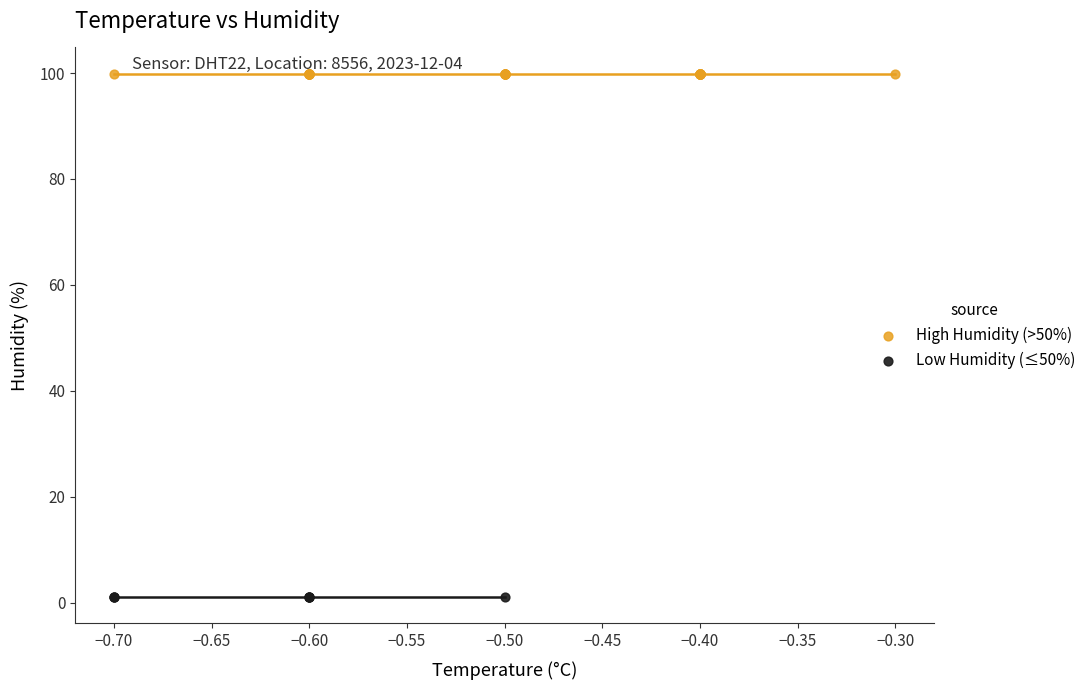

Which series reaches the maximum Y coordinate?

High Humidity (>50%)